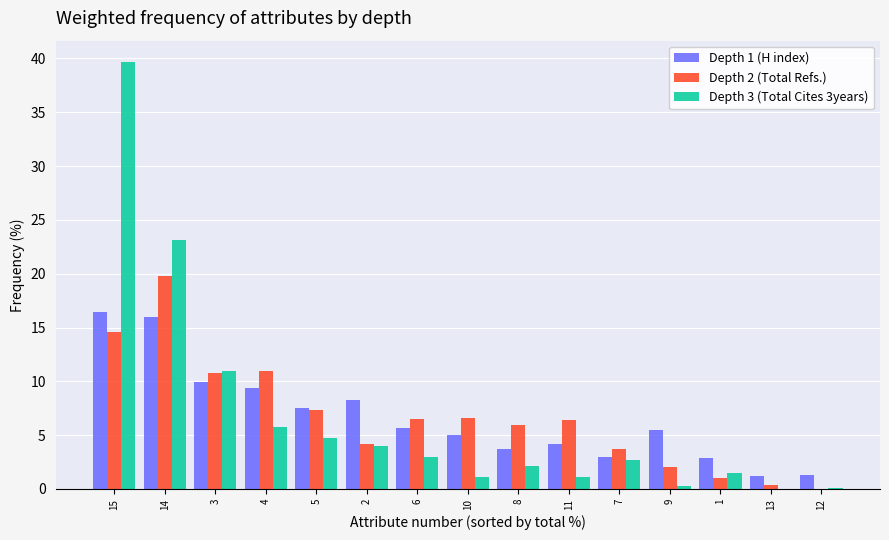

What is the total value across all series at 12?

1.4